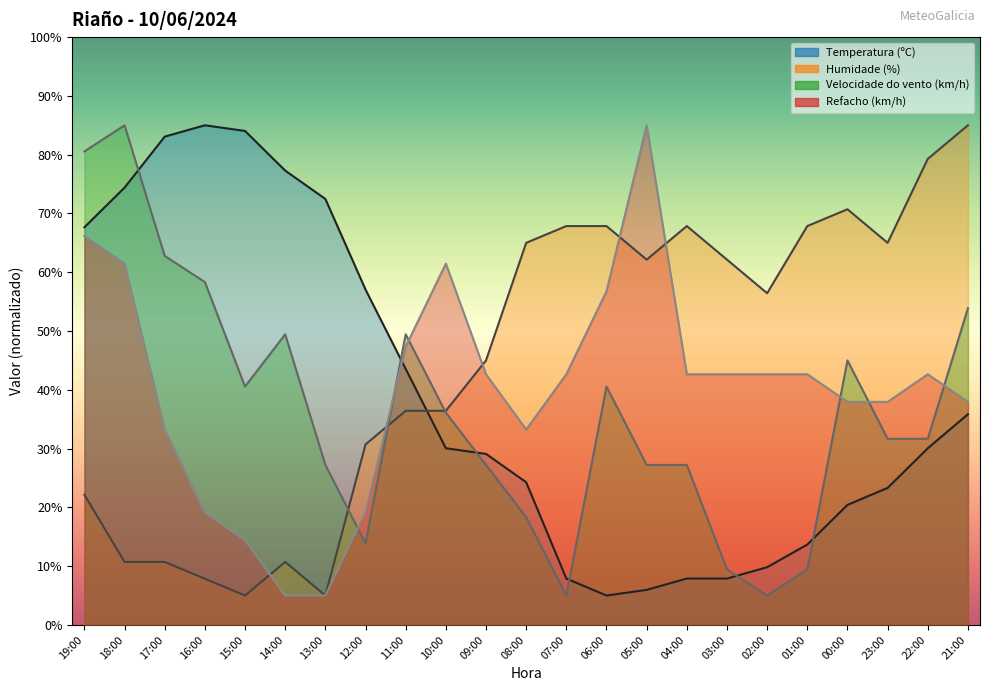

What is the label of the 15th point from the left?

05:00